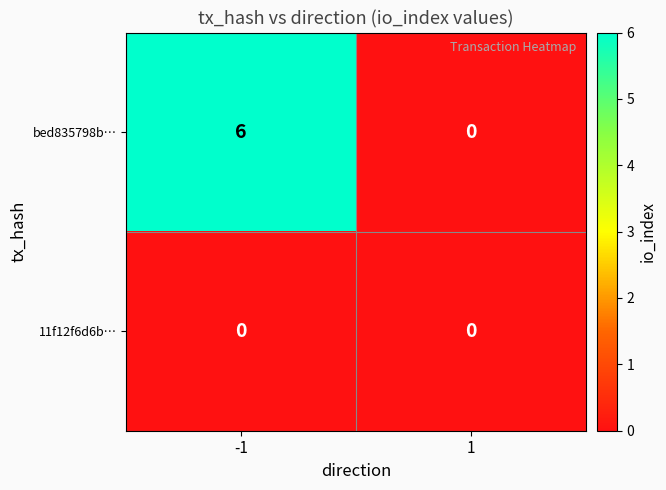

What is the average value of the bed835798b… series?

3